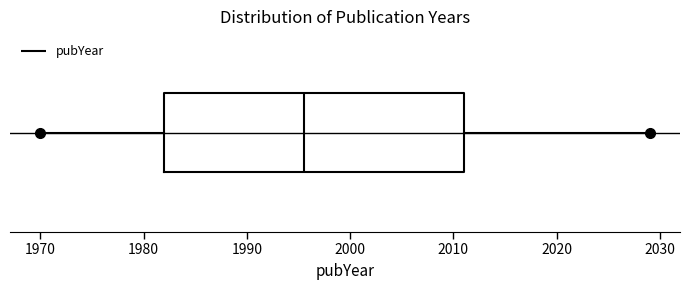

Where does the median line of the box sit on the x-axis? The values are not printed on the chart, so give them approximately, as read against the axis.

1996